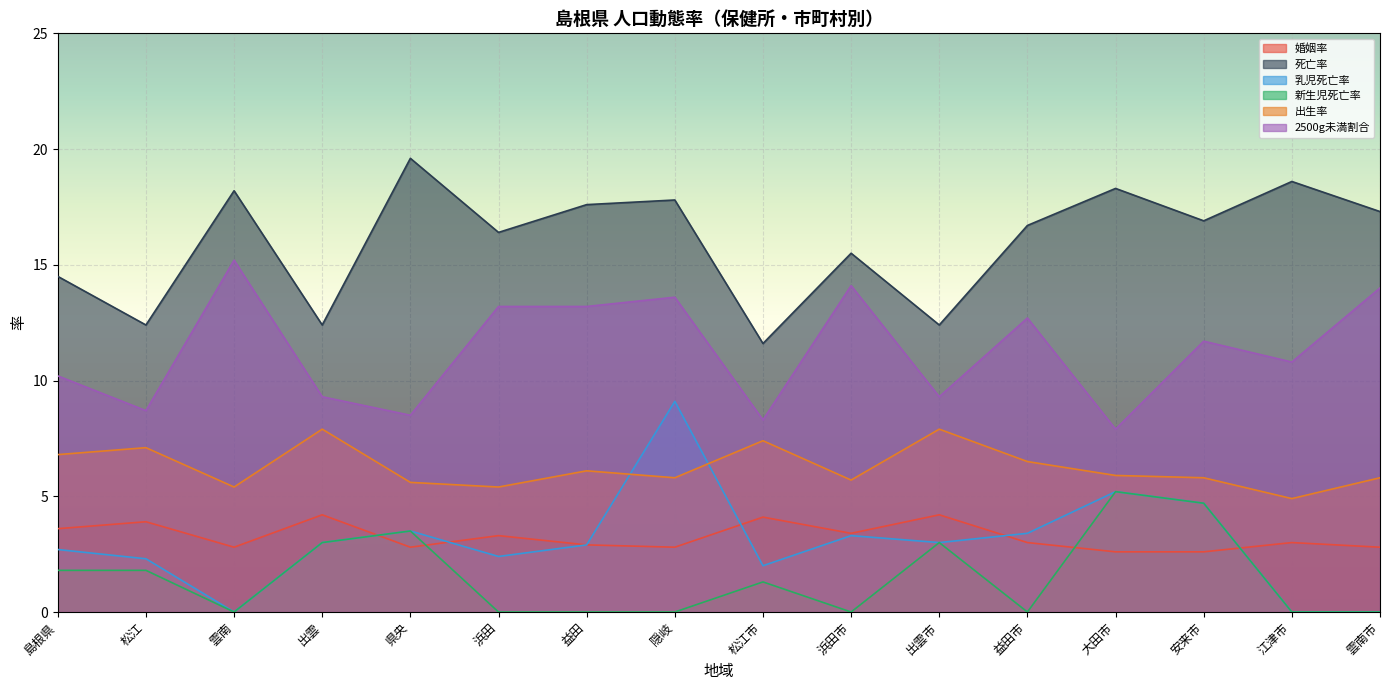

Which has a higher value, 益田市 or 安来市?

益田市